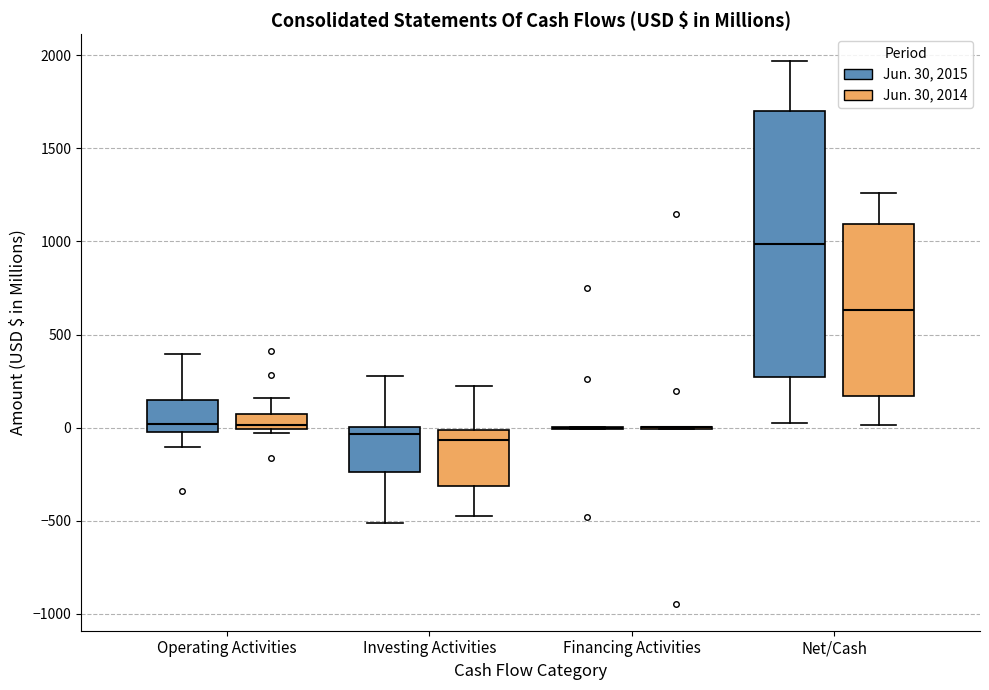

Which box is the tallest, from its lower edge to its upper edge?

Net/Cash (Jun. 30, 2015)